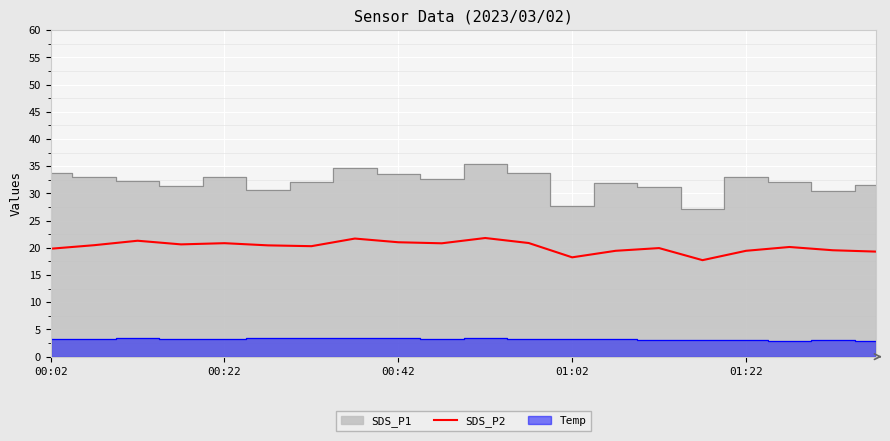

What is the difference between the maximum and minimum values?

4.1